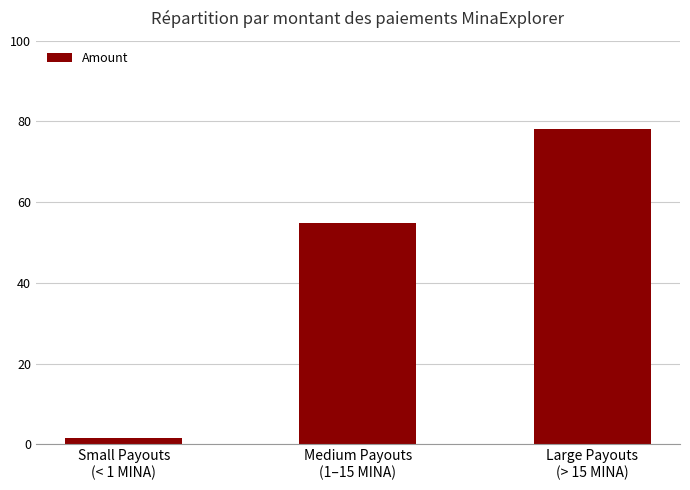

What is the label of the 2nd bar from the right?

Medium Payouts
(1–15 MINA)